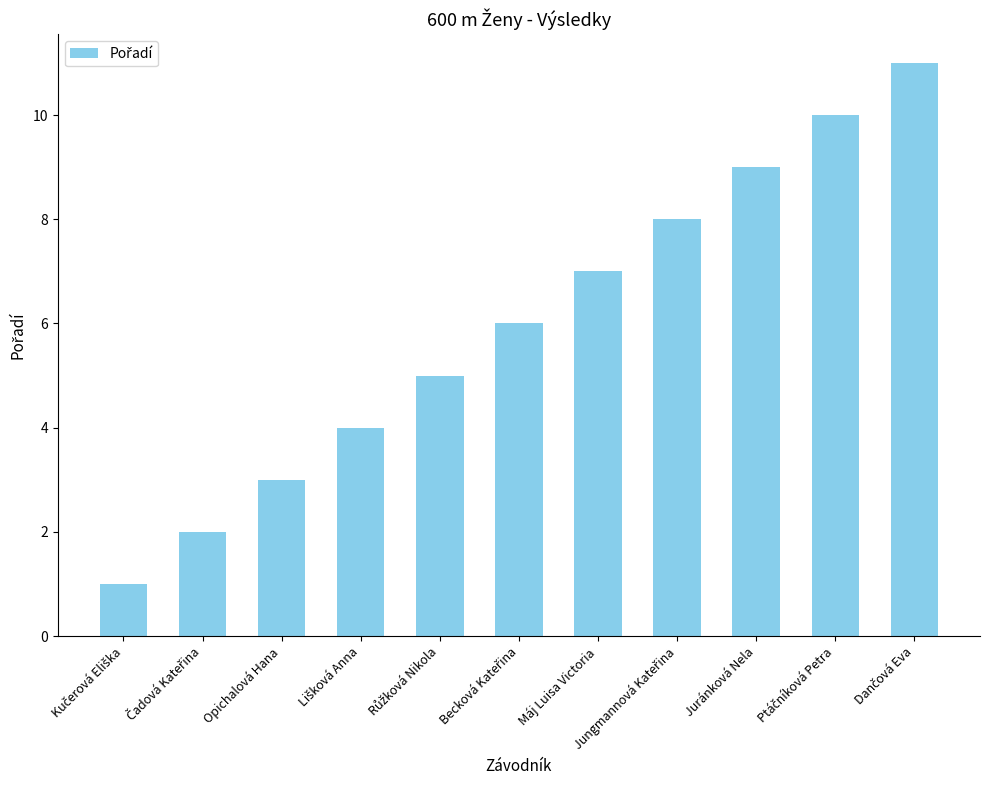

Reading left to right, transcribe all the data shown in this chart.

1	2	3	4	5	6	7	8	9	10	11